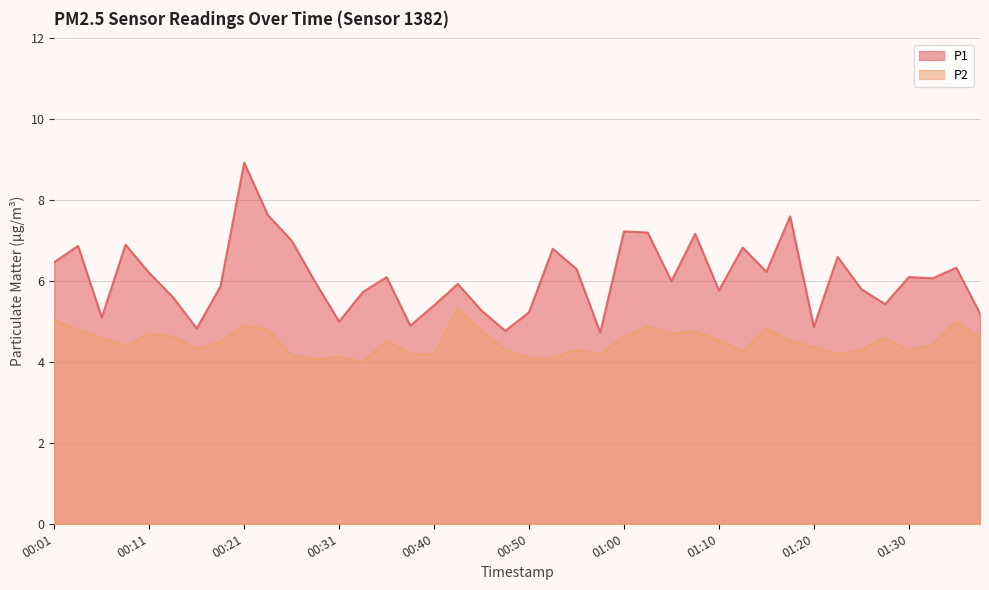

How many lines are shown in the chart?

2